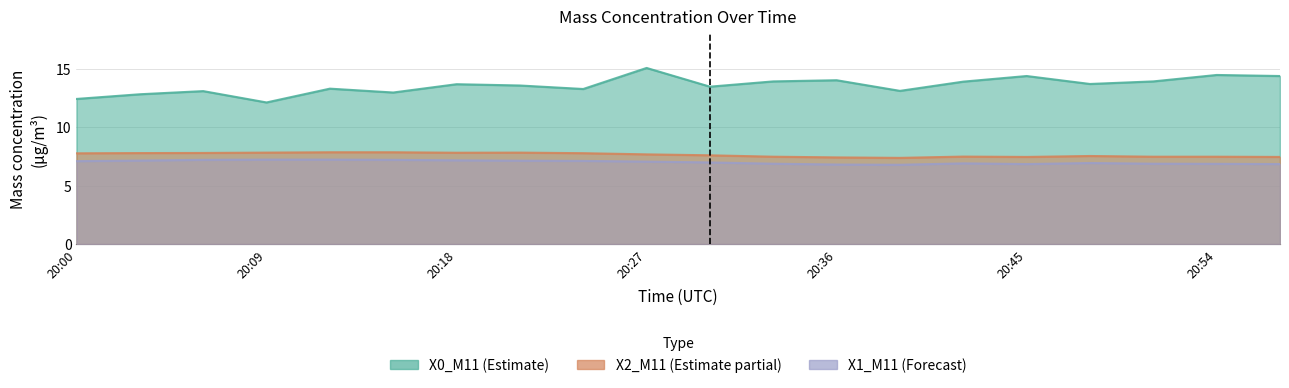

Count the X2_M11 values in the range 7 to 8.

20